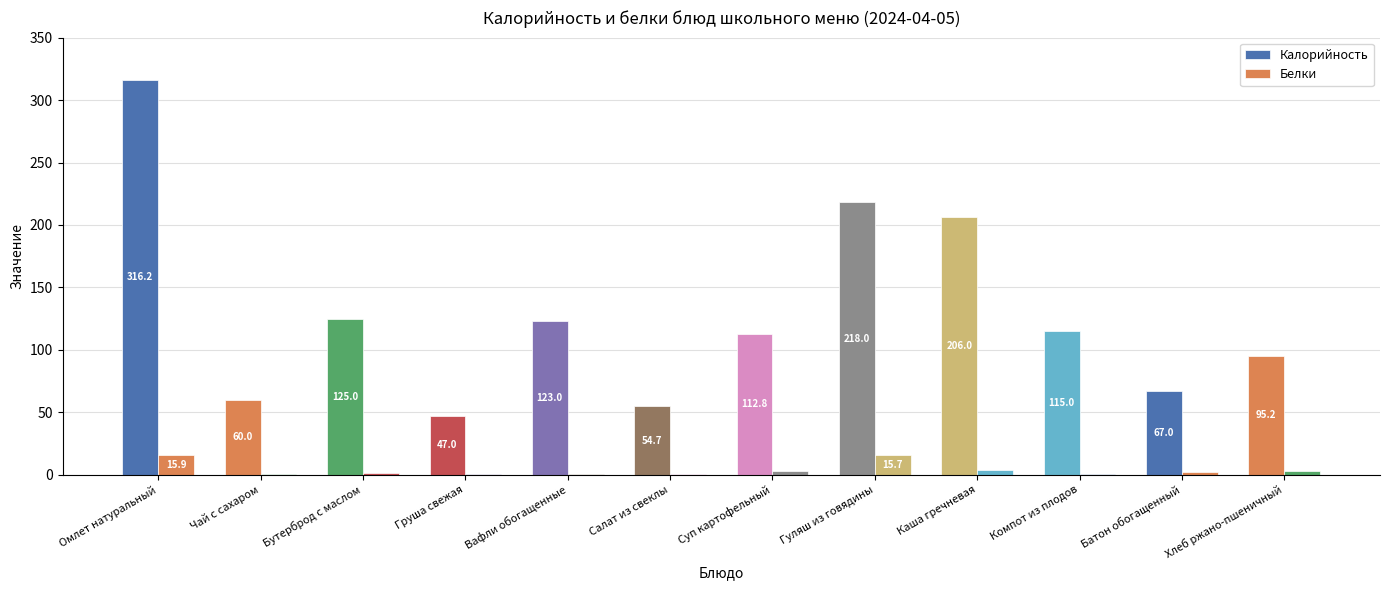

Count the number of data series in this chart.

2